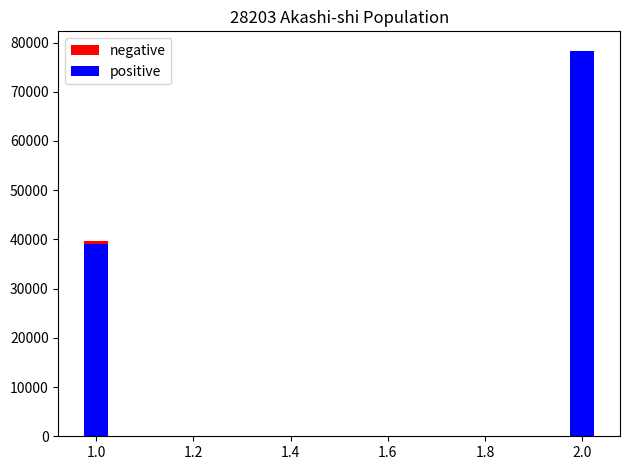

Rank the series by their average value, from highest to lowest.

positive, negative